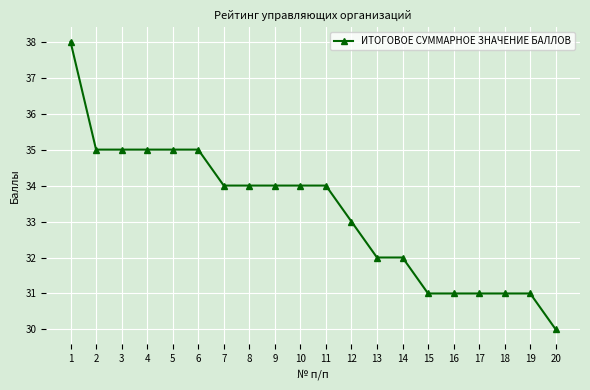

What value does the data have at 13?

32